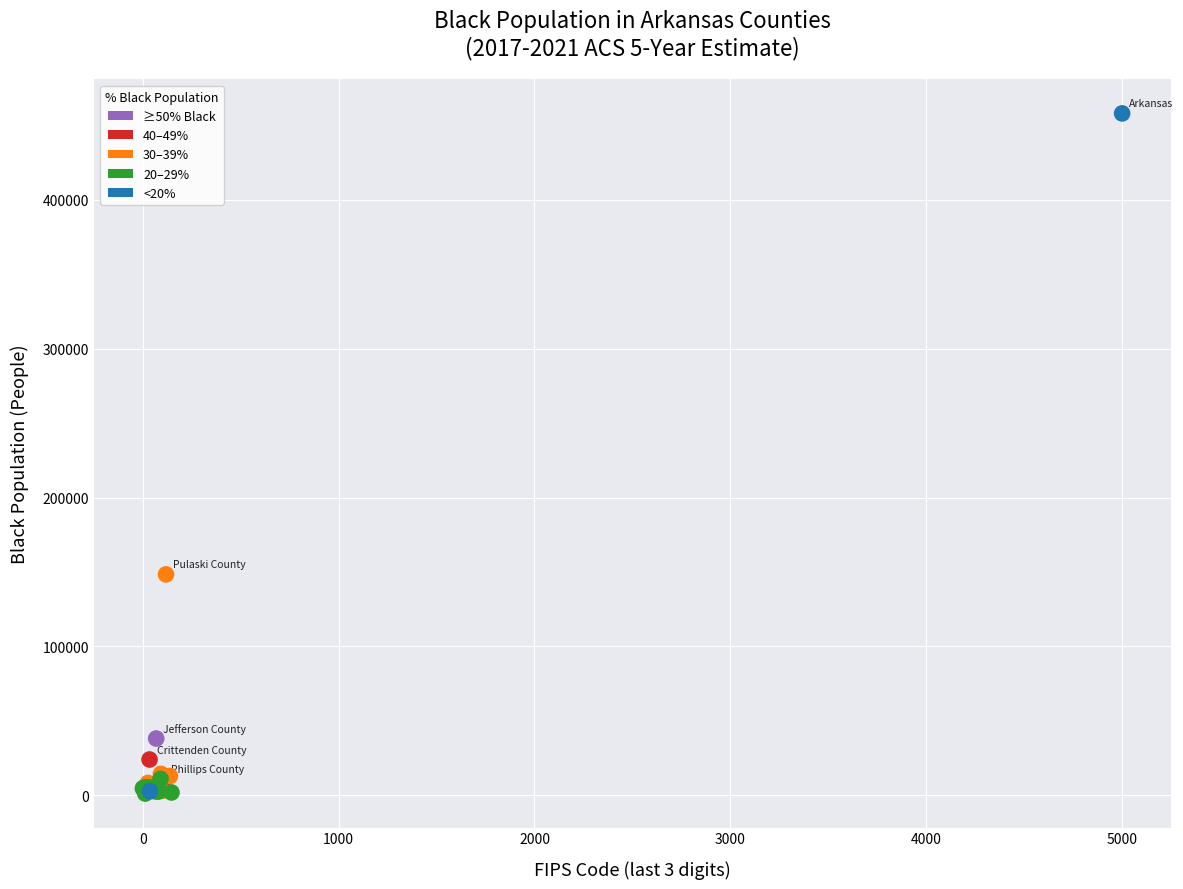

What Y value in the scatter plot is closest to 229577?

148329